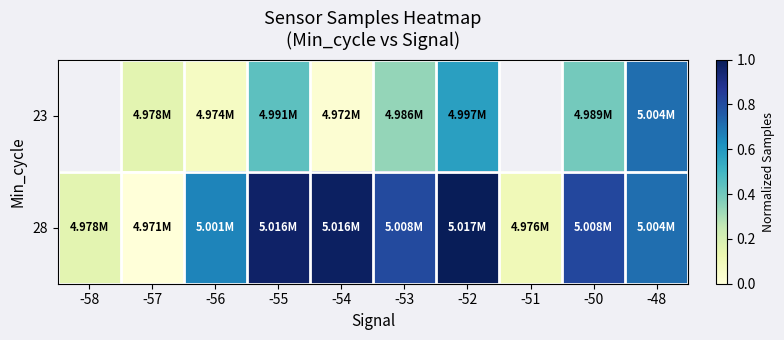

Count the number of categories in the chart.

10